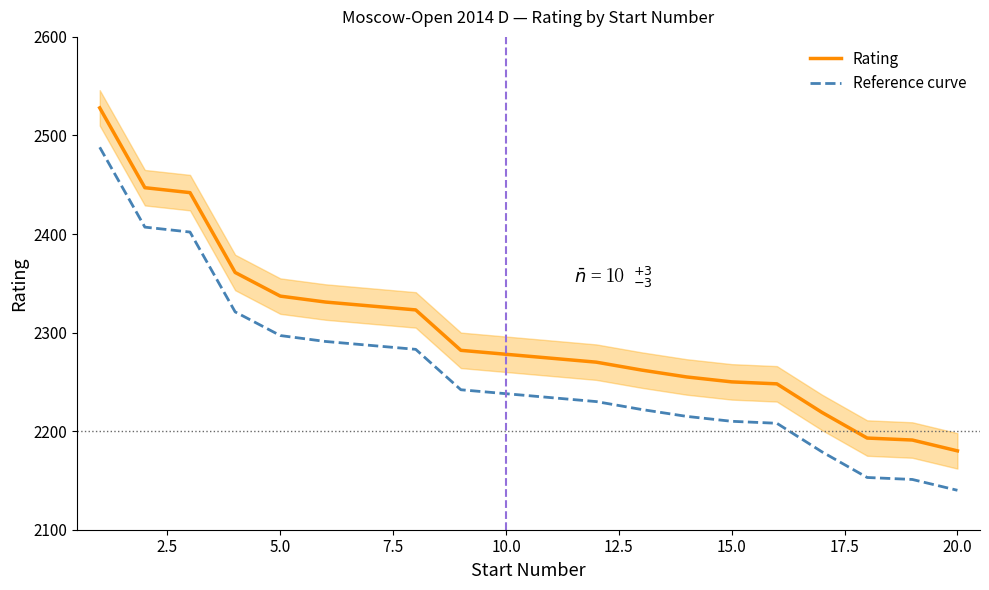

True or false: Reference curve and Rating cross at least once.

False